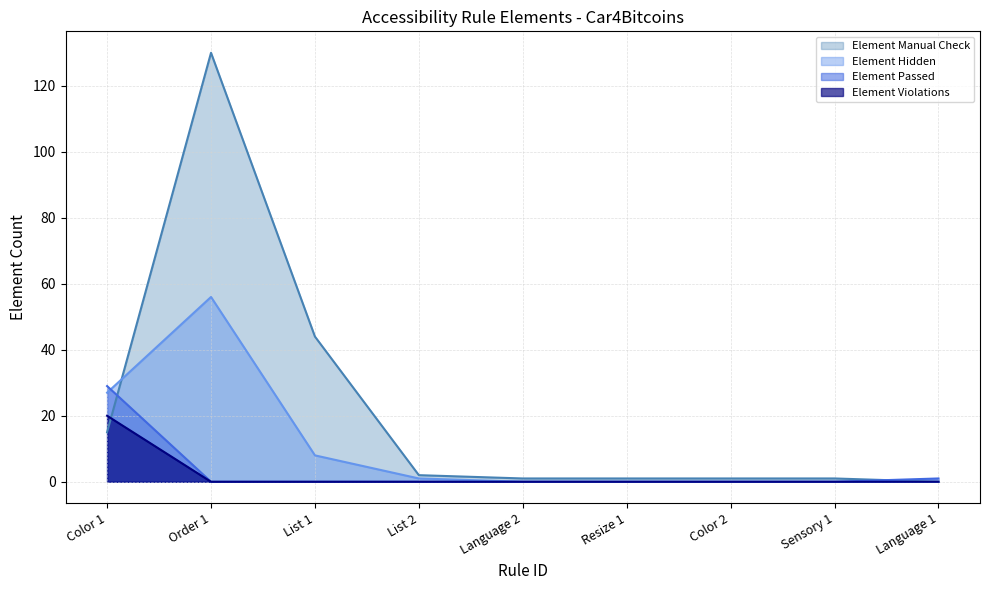

True or false: Element Hidden has more than 1 points higher than both neighbors.

False